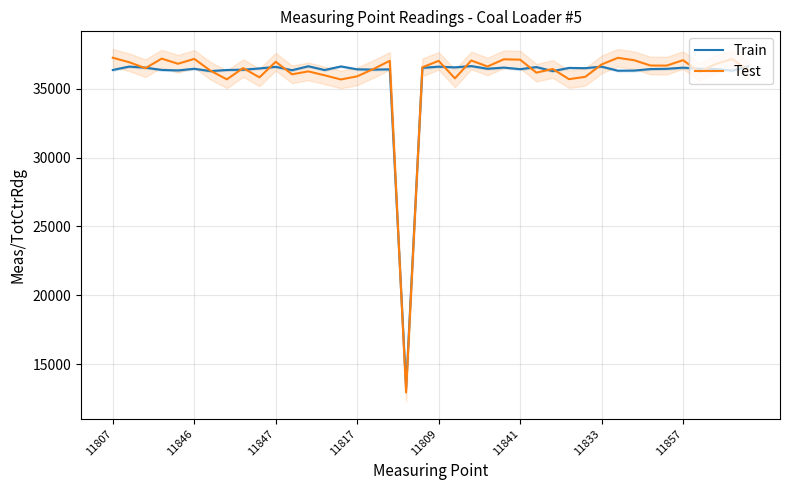

How many lines are shown in the chart?

2